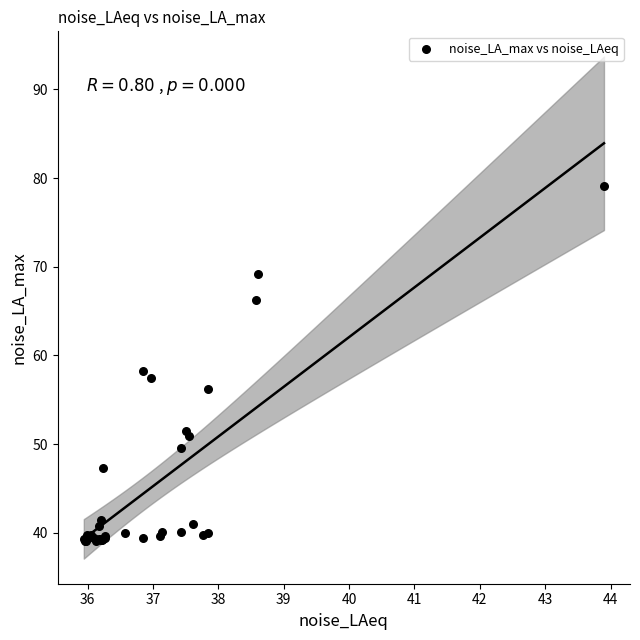

What Y value in the scatter plot is closest to 59?

58.2